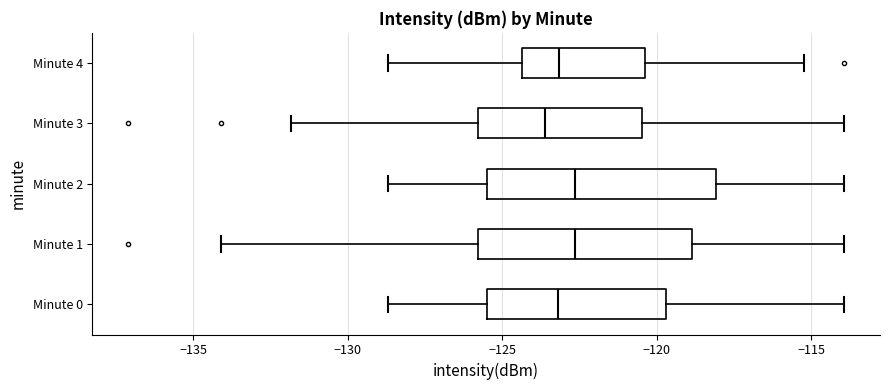

Where does the left whisker of the box for Minute 2 end on the x-axis? The values are not printed on the chart, so give them approximately, as read against the axis.

-128.5